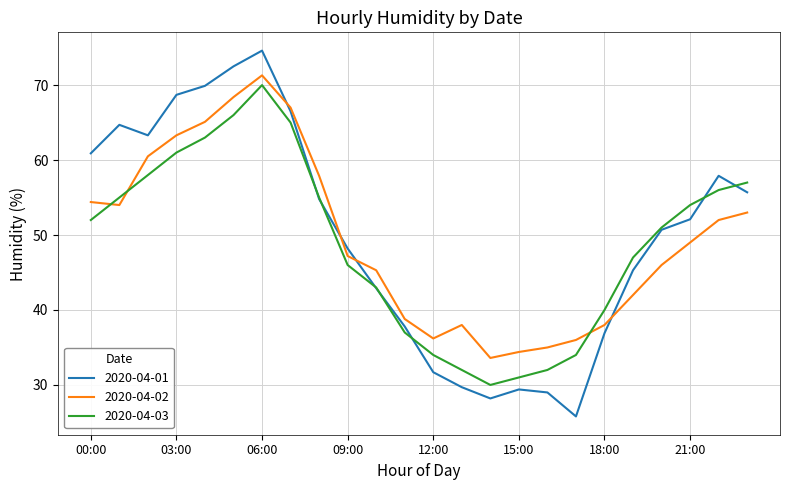

Which series has the largest range (max minus min)?

2020-04-01